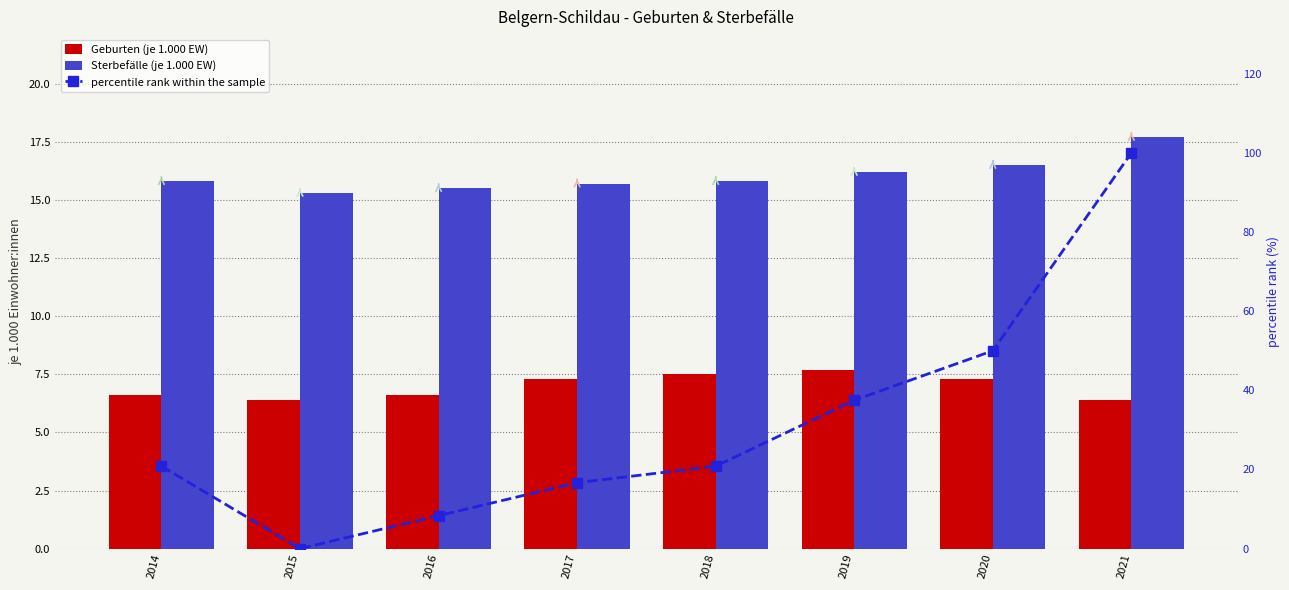

What is the greatest value displayed?

100.0